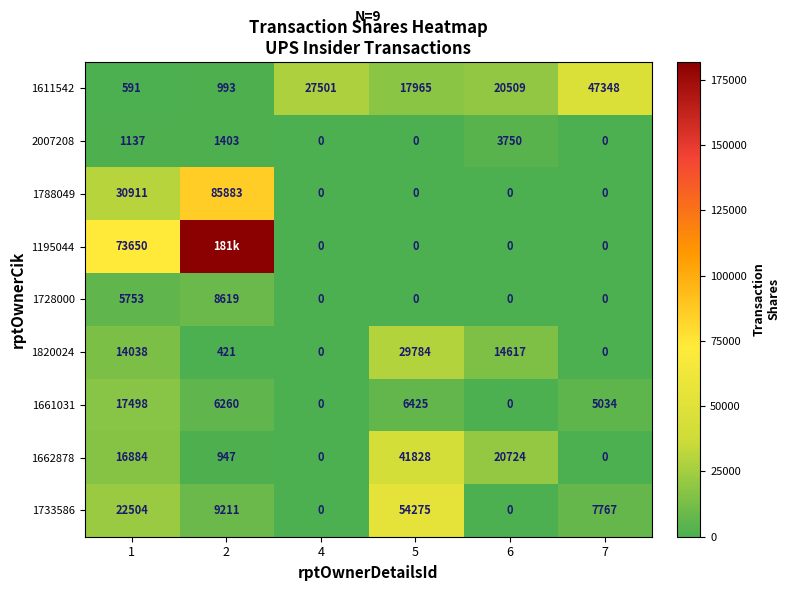

At which label does 1611542 reach its minimum?

1